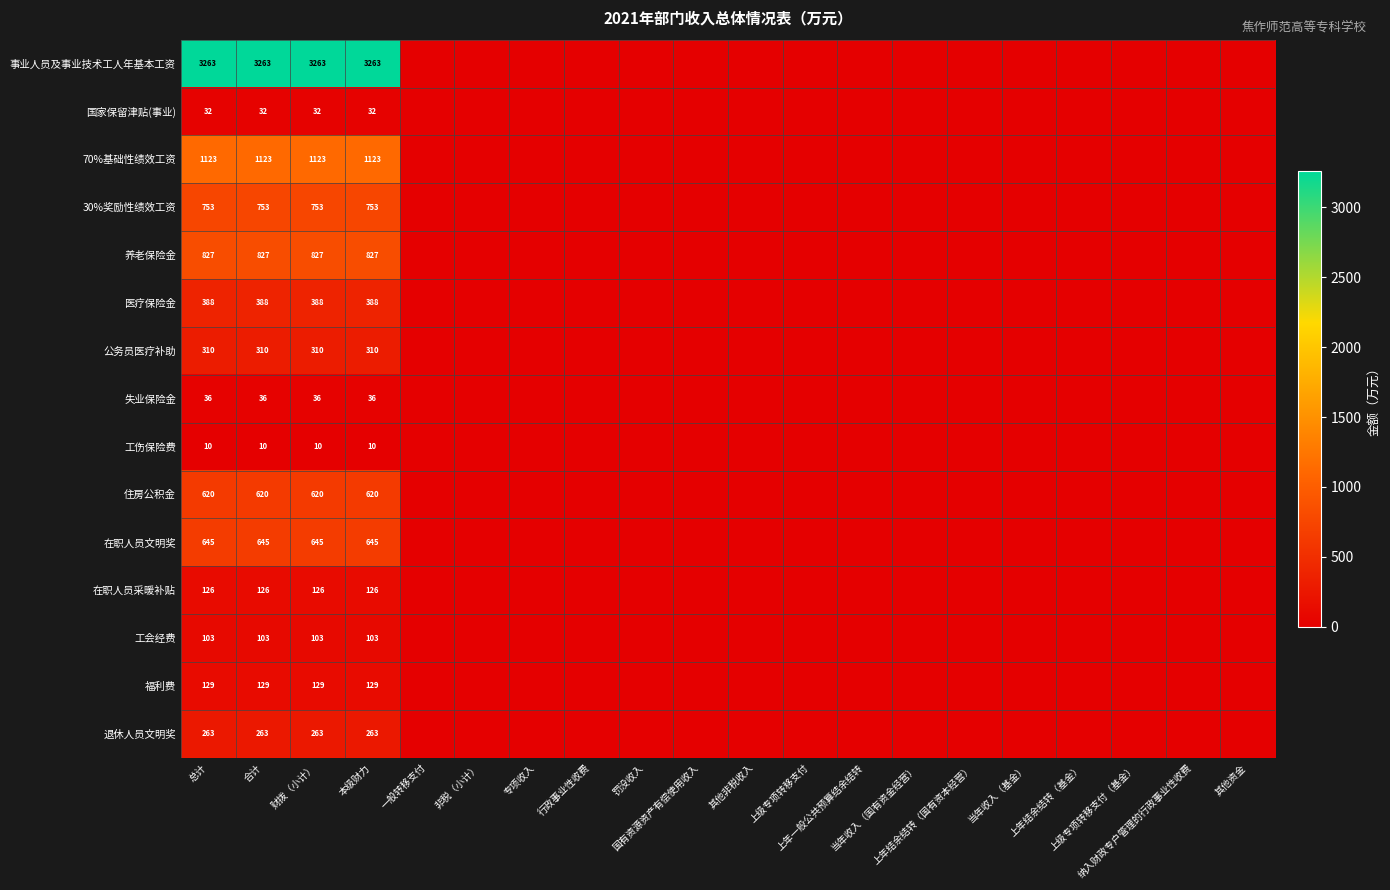

At which category is the sum across all series the highest?

总计